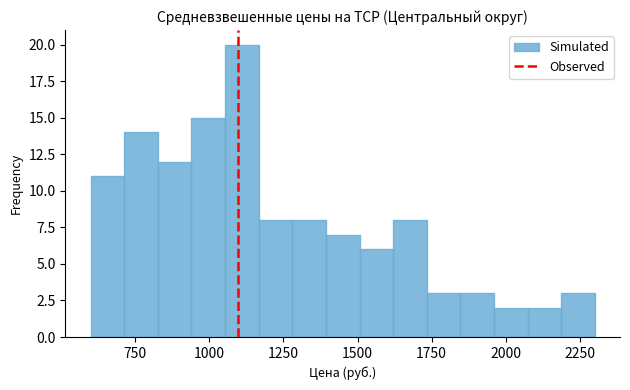

Read against the x-axis, roughly where is the centre of the tallest bar?

1100